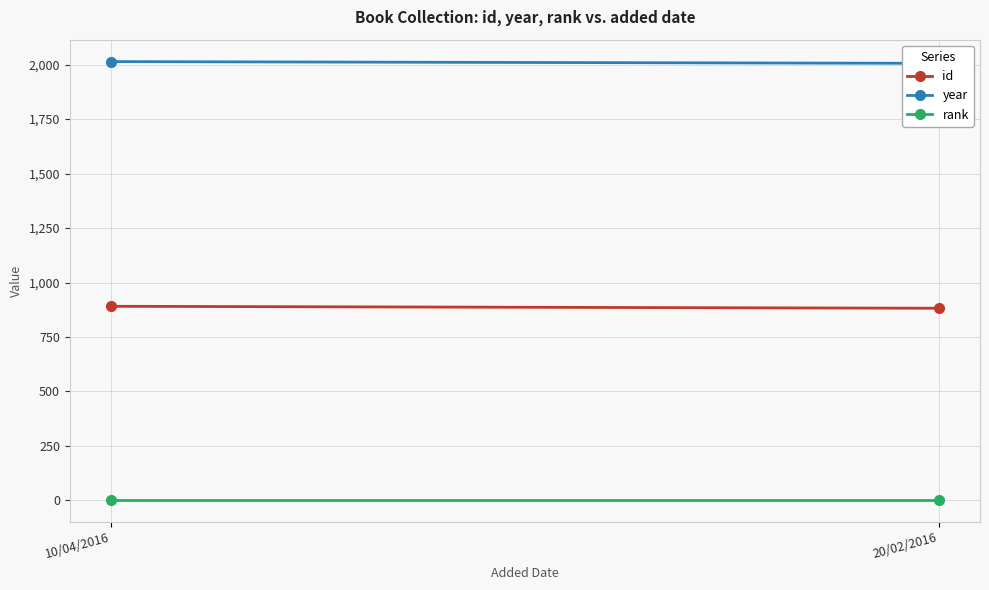

Is the value of year at 20/02/2016 greater than the value of rank at 20/02/2016?

Yes